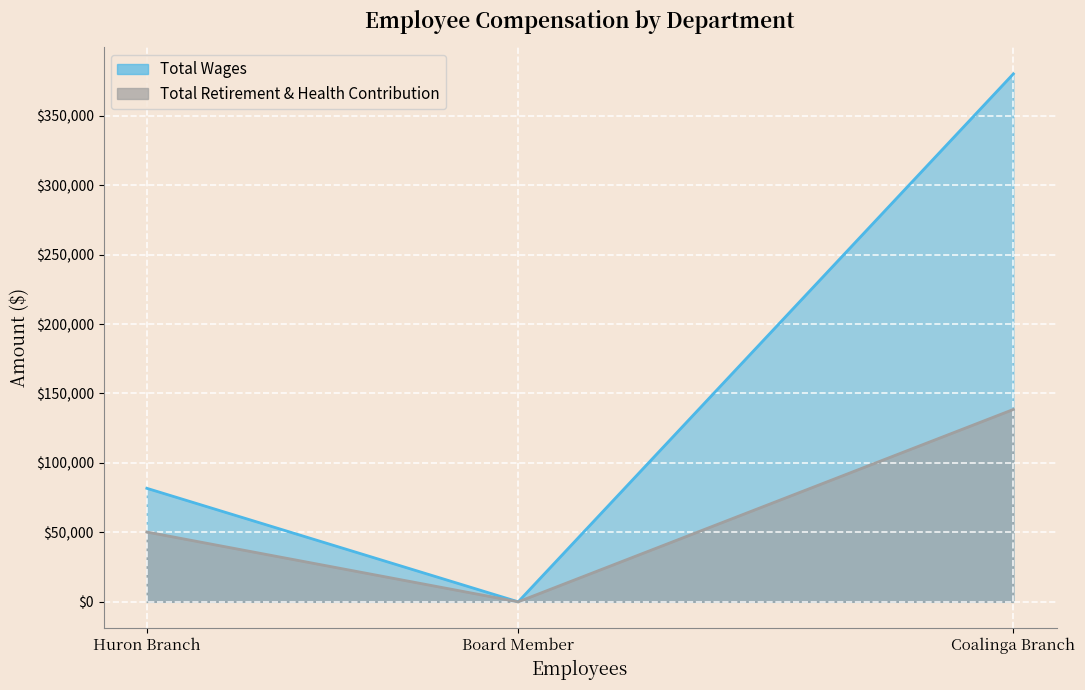

Is the value of Total Wages at Coalinga Branch greater than the value of Total Retirement & Health Contribution at Board Member?

Yes